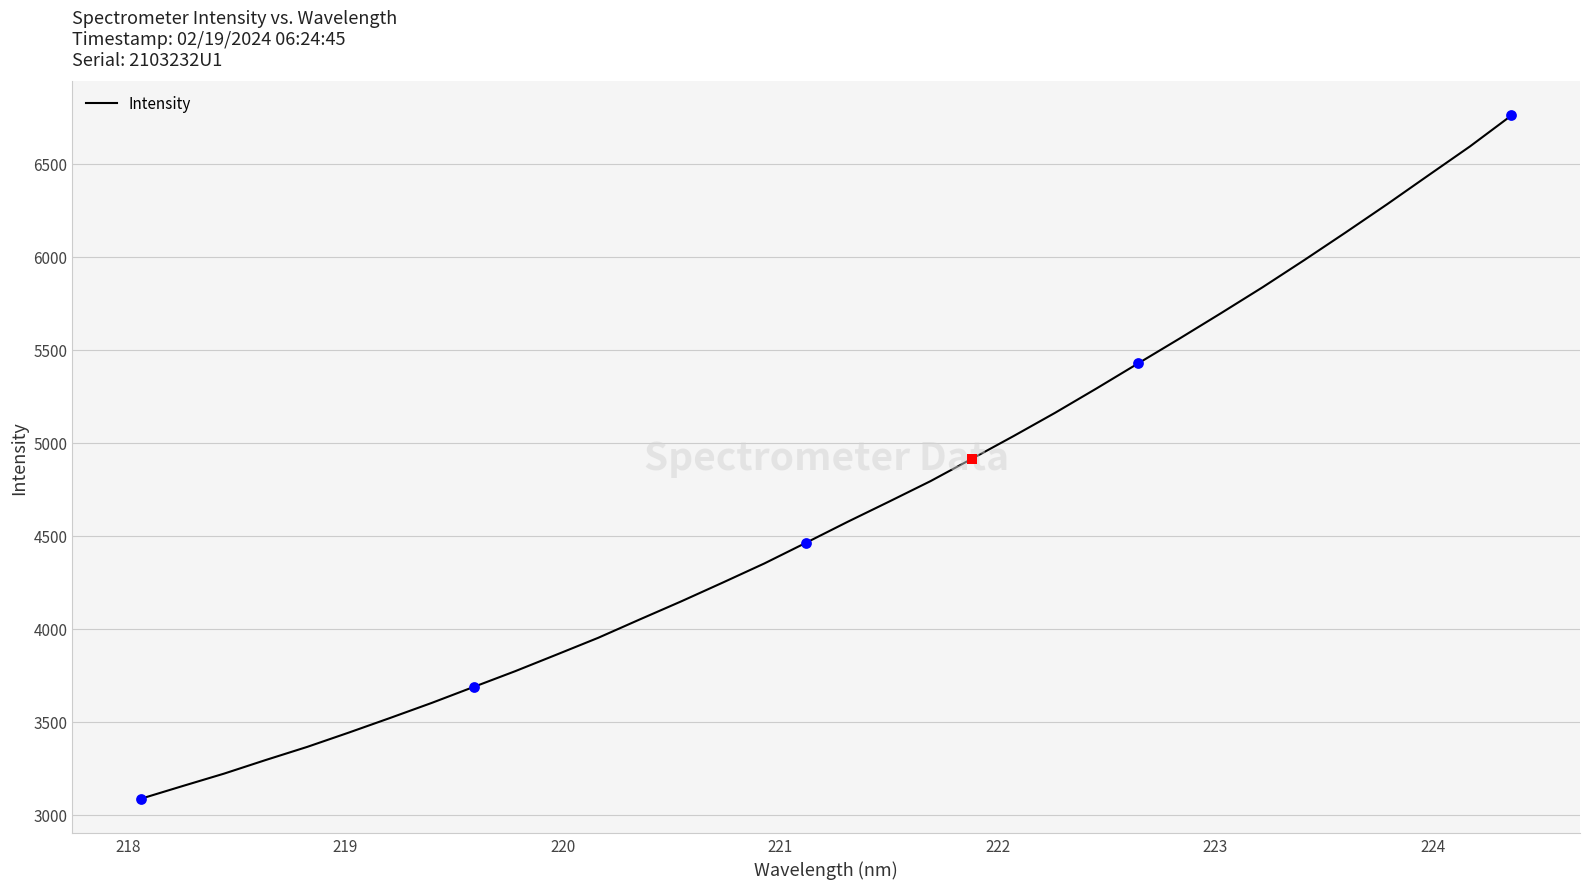

What is the maximum value shown in the chart?

6759.5